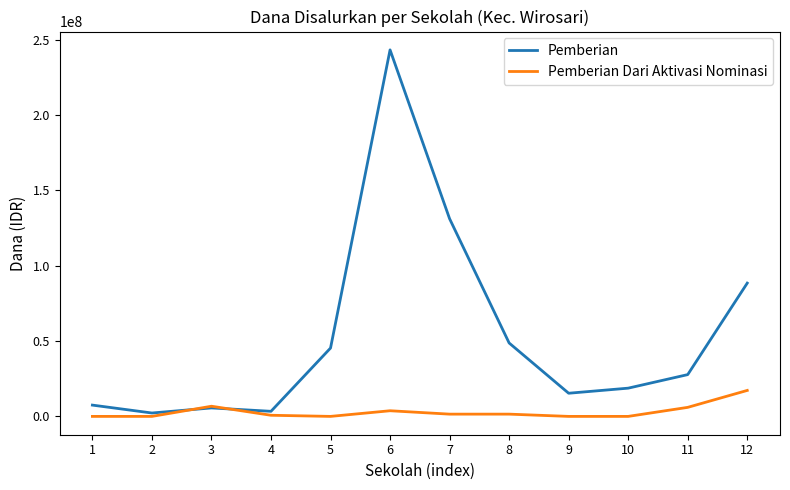

Between 1 and 8, which series saw the biggest shift?

Pemberian